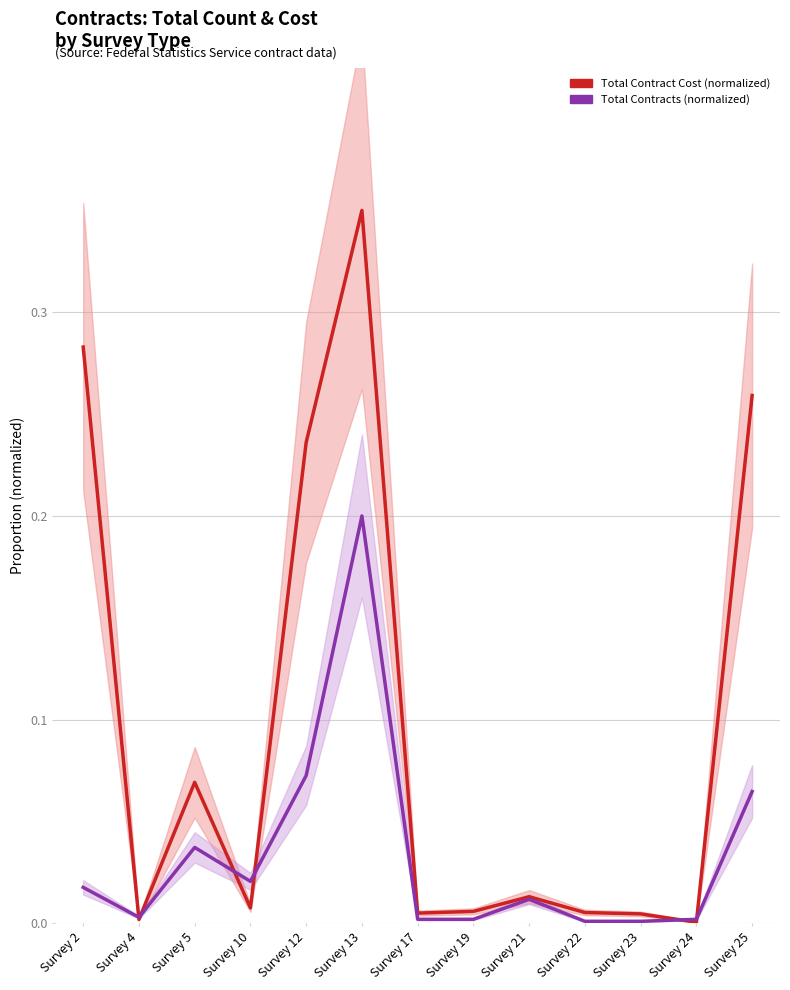

How many intersections are there between Total Contract Cost (normalized) and Total Contracts (normalized)?

6